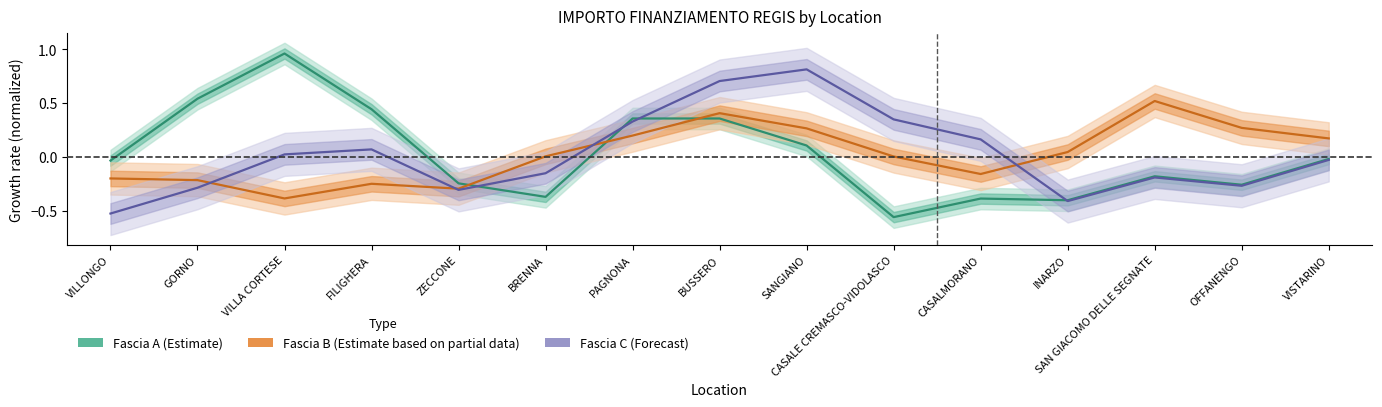

What is the label of the 8th point from the right?

BUSSERO